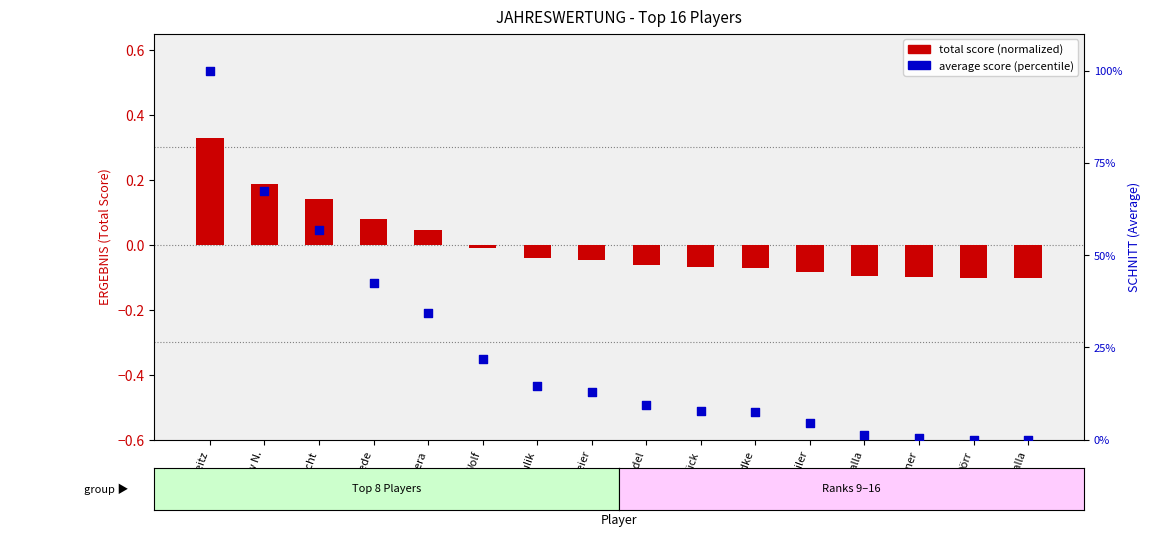

What are all the series names shown in the legend?

total score (normalized), average score (percentile)